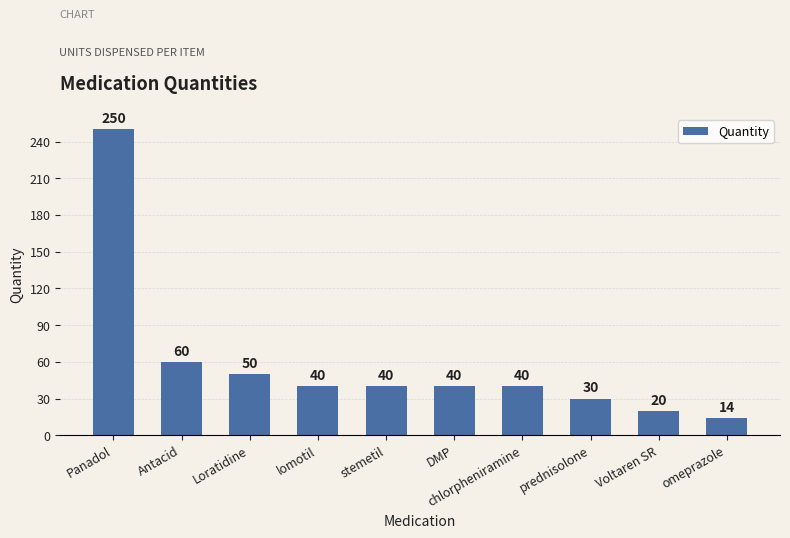

What is the change in value from Loratidine to chlorpheniramine?

-10